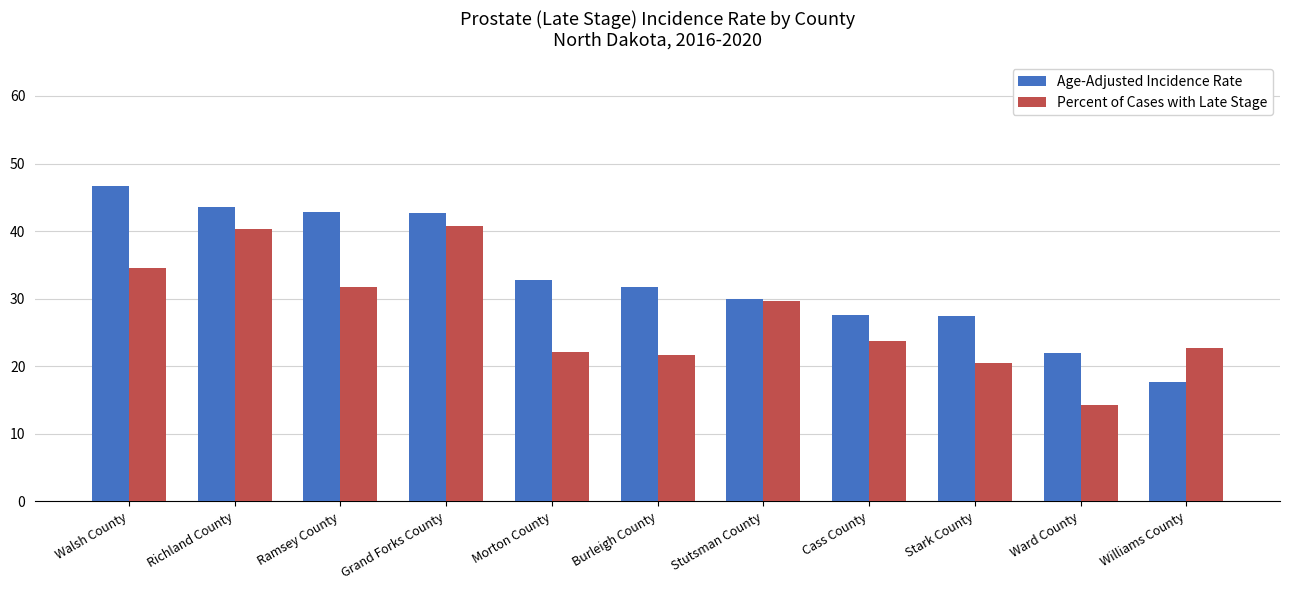

Is the value of Percent of Cases with Late Stage at Grand Forks County greater than the value of Age-Adjusted Incidence Rate at Burleigh County?

Yes